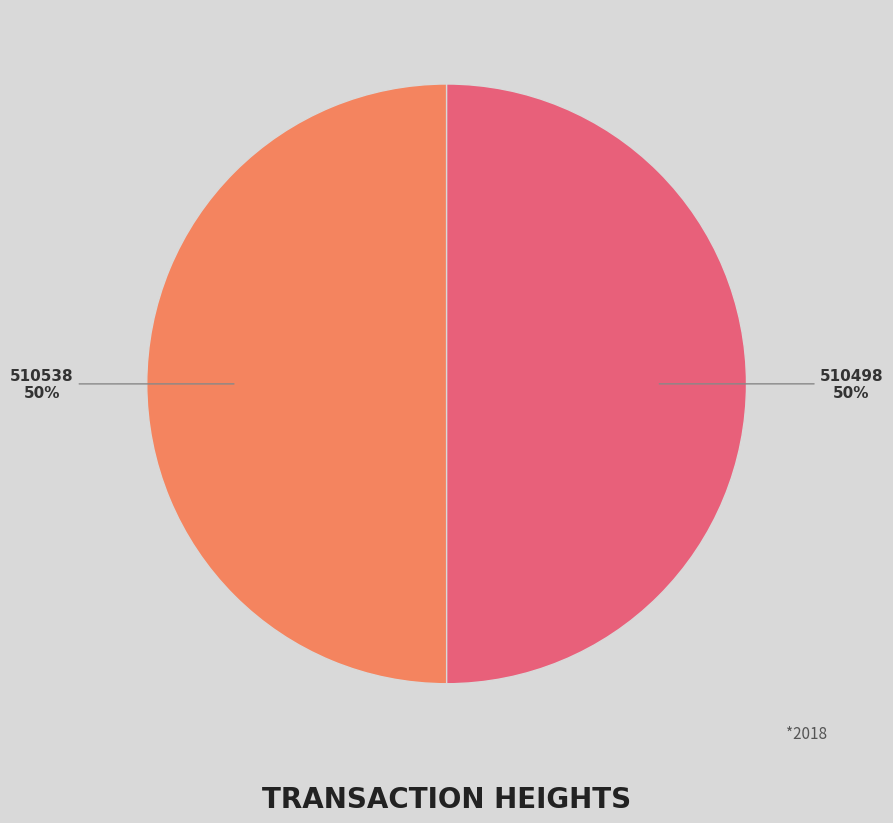

How many segments does this pie chart have?

2